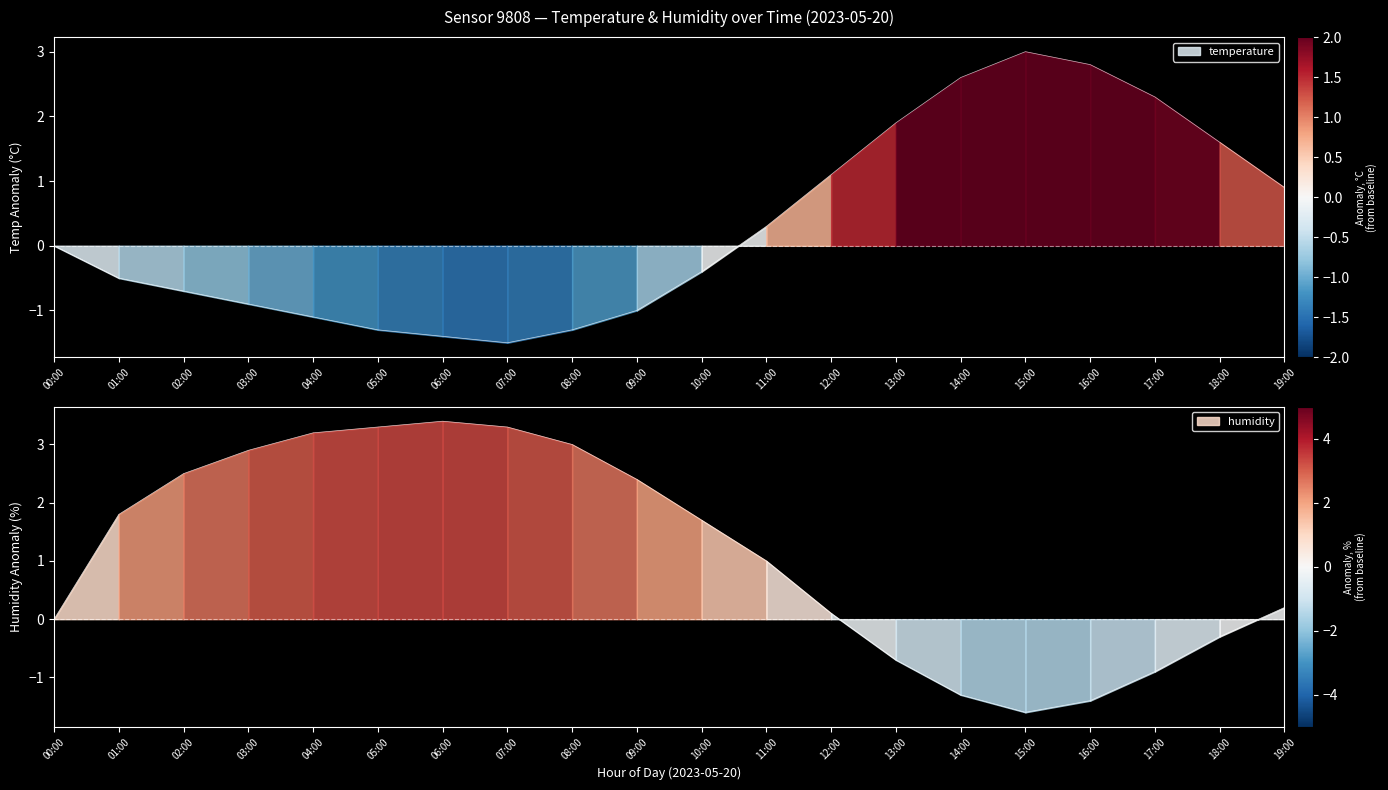

How many values in temperature are above zero?

9